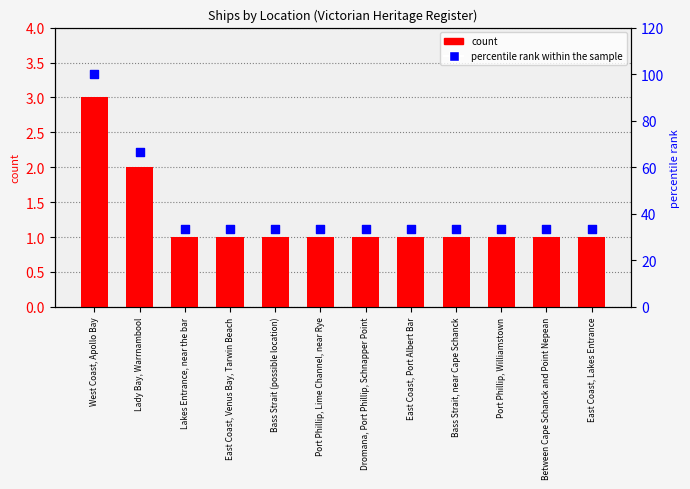

Which series has the largest total across all categories?

percentile rank within the sample